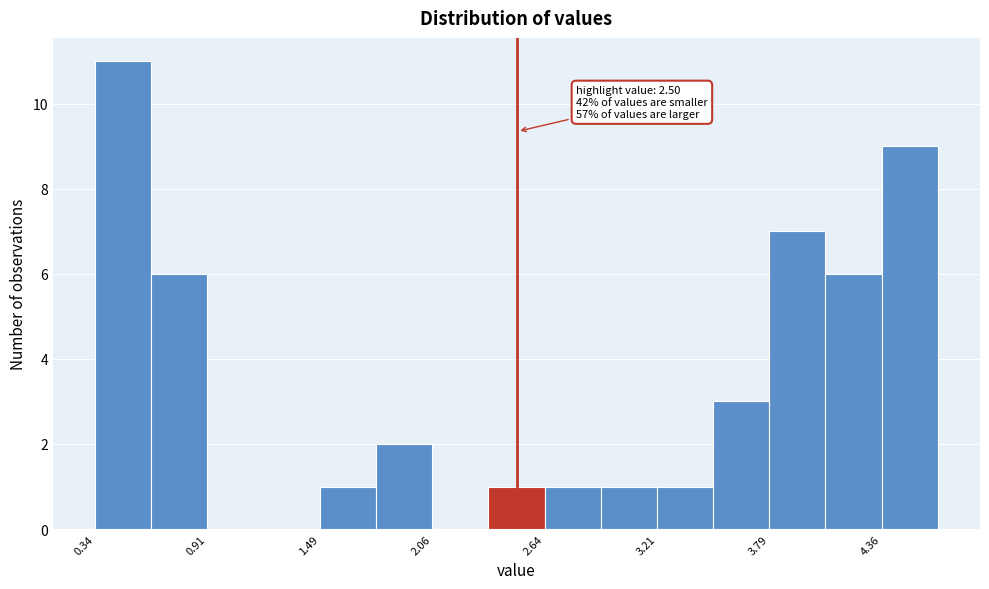

Around what value on the x-axis is the tallest bar? Give the approximate position of its centre, as read against the axis.

0.5